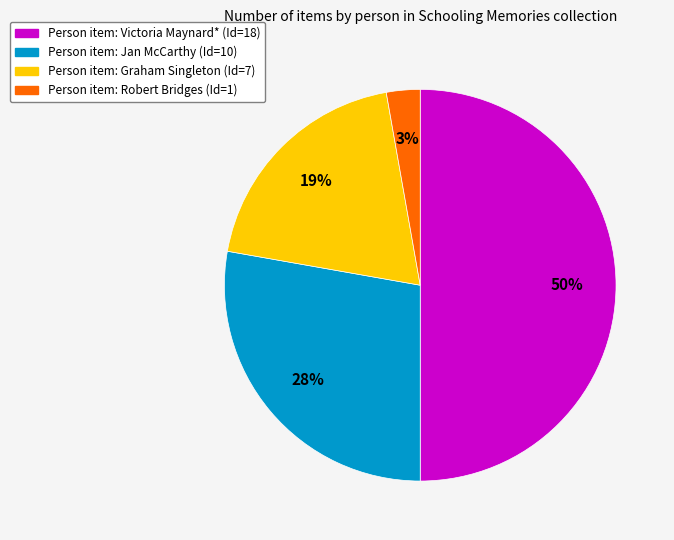

To the nearest percent, what is the difference between the largest and smallest slice percentages?

47%